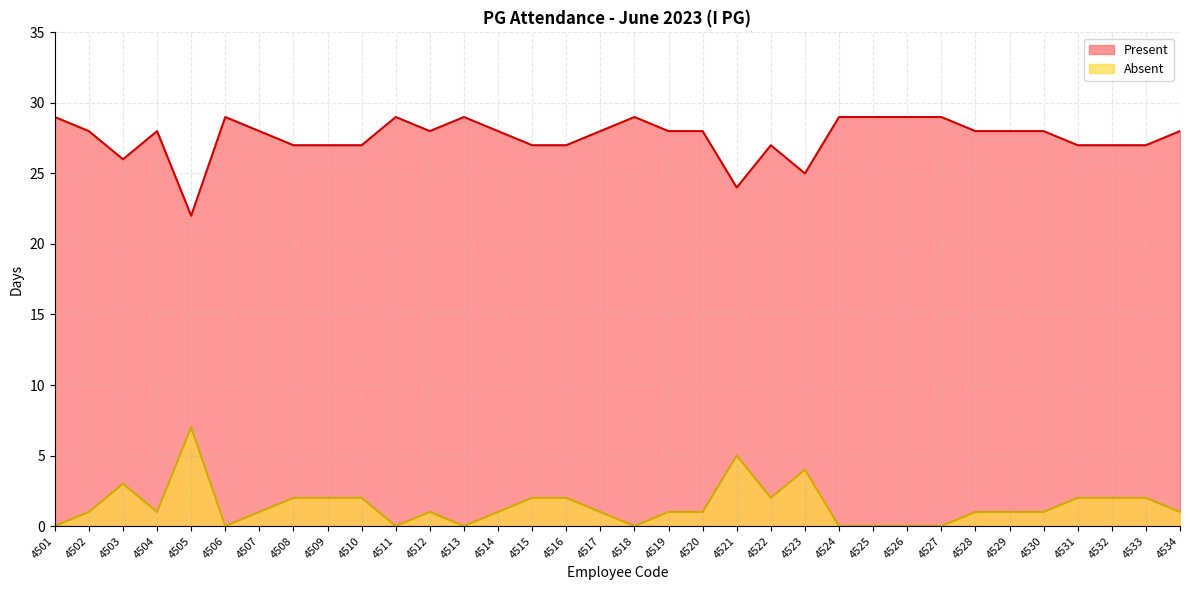

At how many categories does at least one series exceed 23?

33